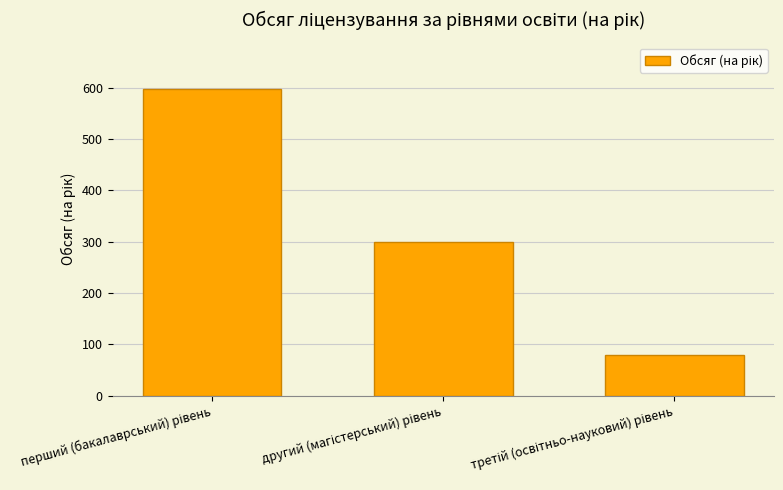

What is the difference between the maximum and minimum values?

518